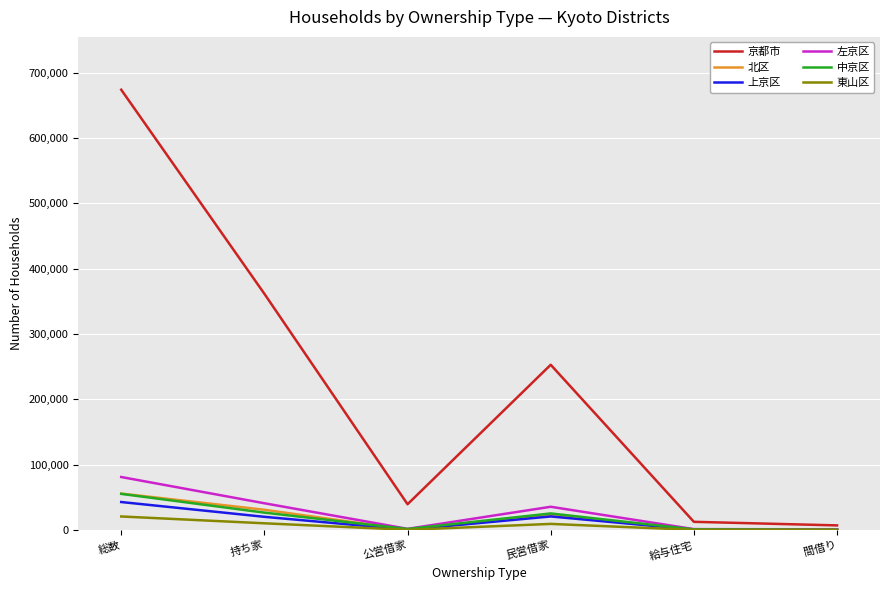

What is the maximum value for 東山区?

20802